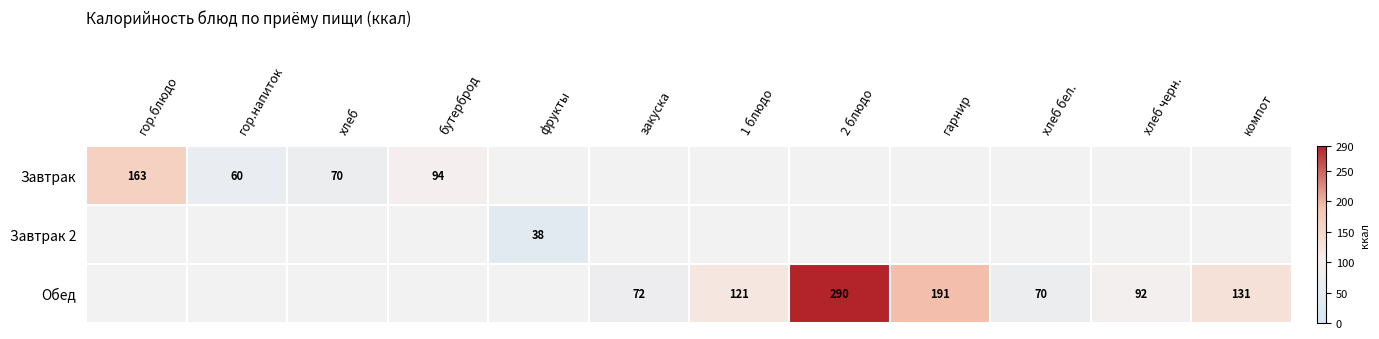

True or false: Обед has a value of 516 at 2 блюдо.

False